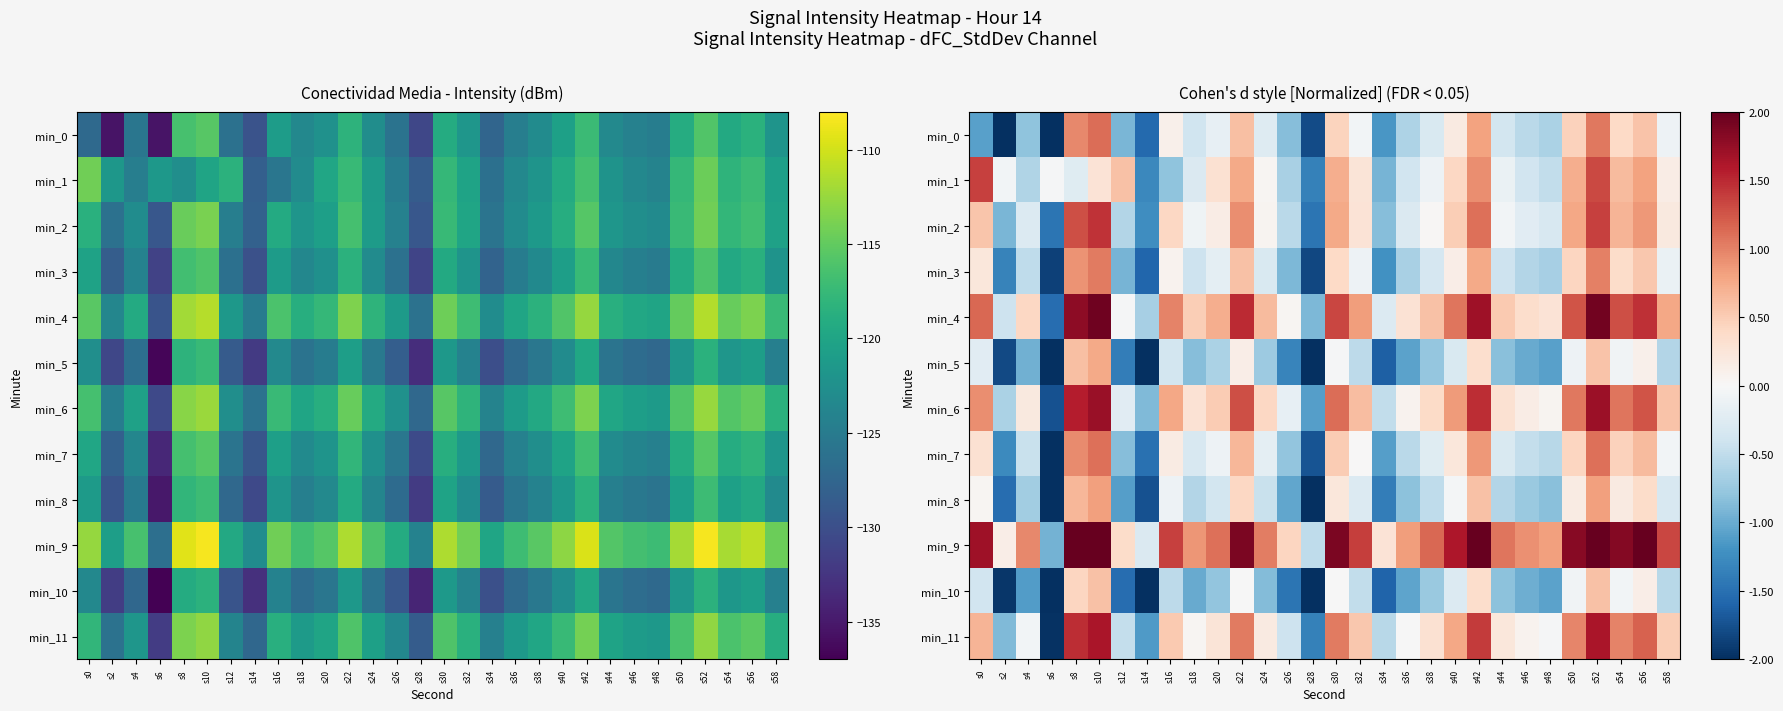

What is the approximate value of min_6 at s16?

0.8